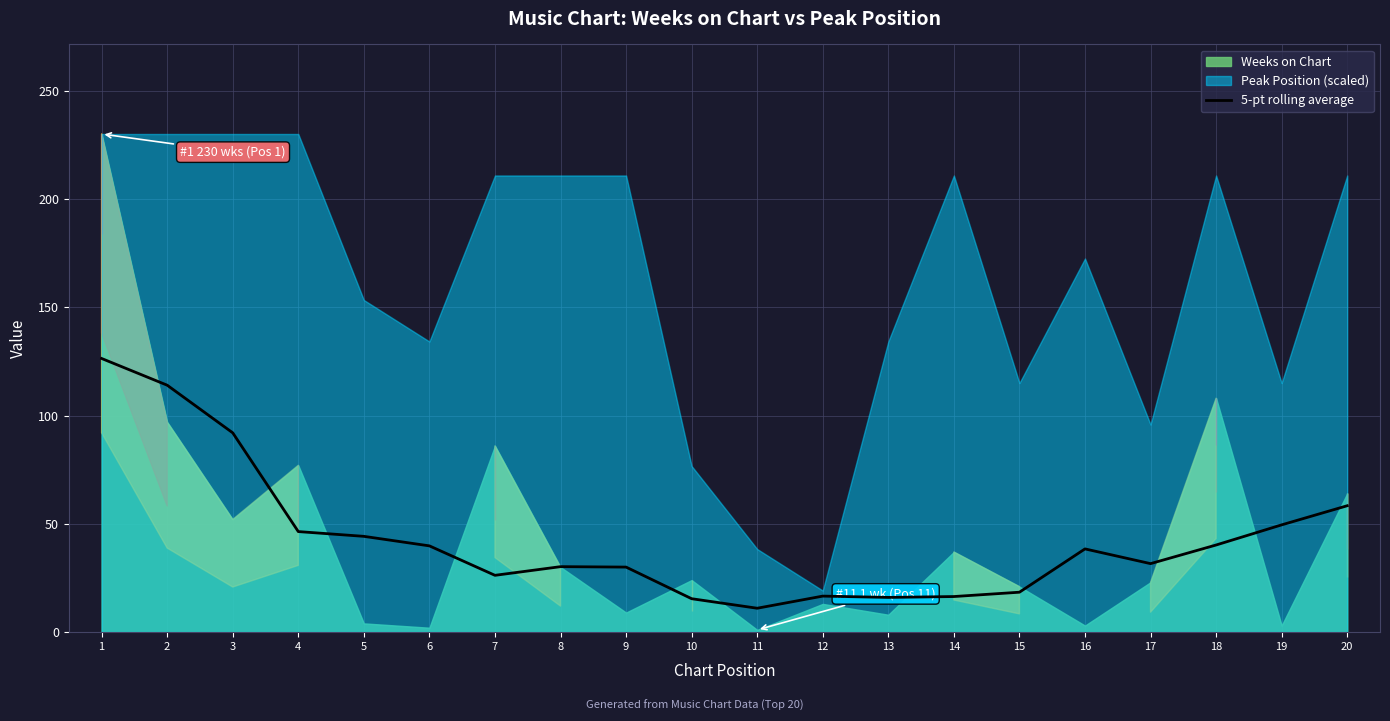

What is the lowest value of the 5-pt rolling average series?

11.0